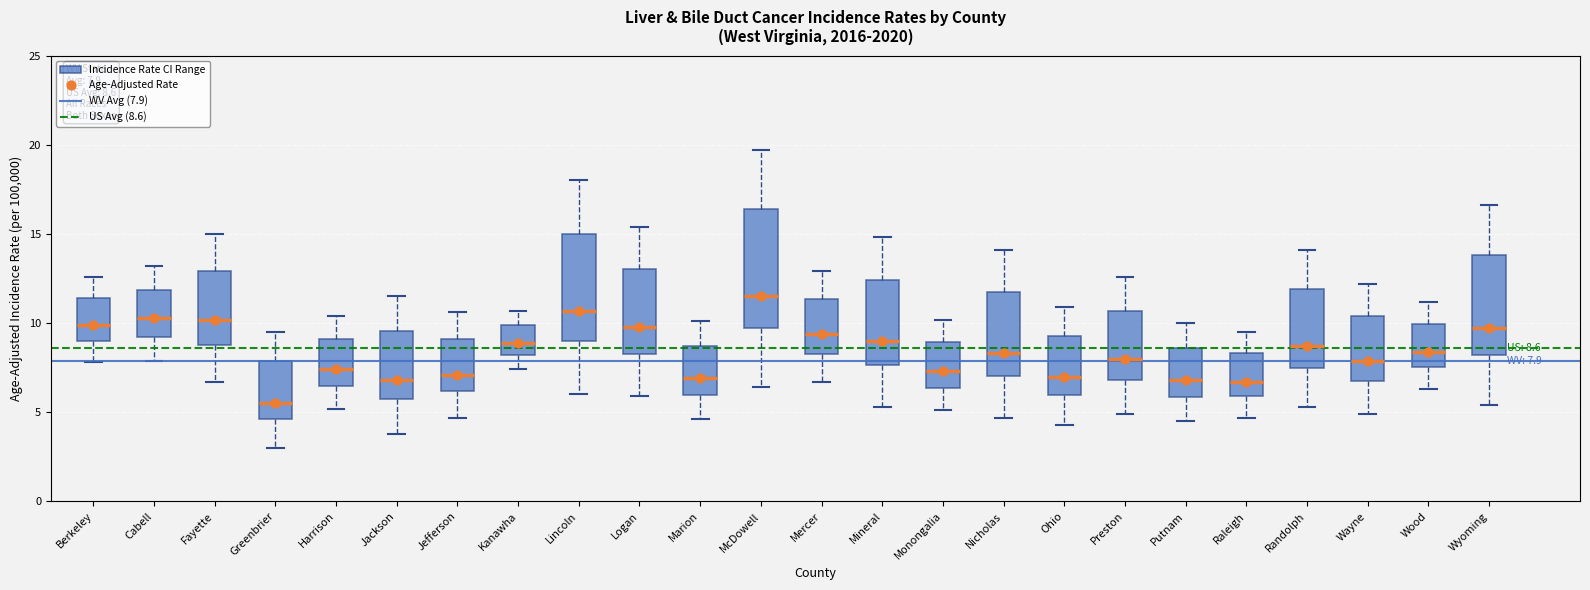

Comparing the boxes themselves (not the whiskers), which one is the tallest?

McDowell